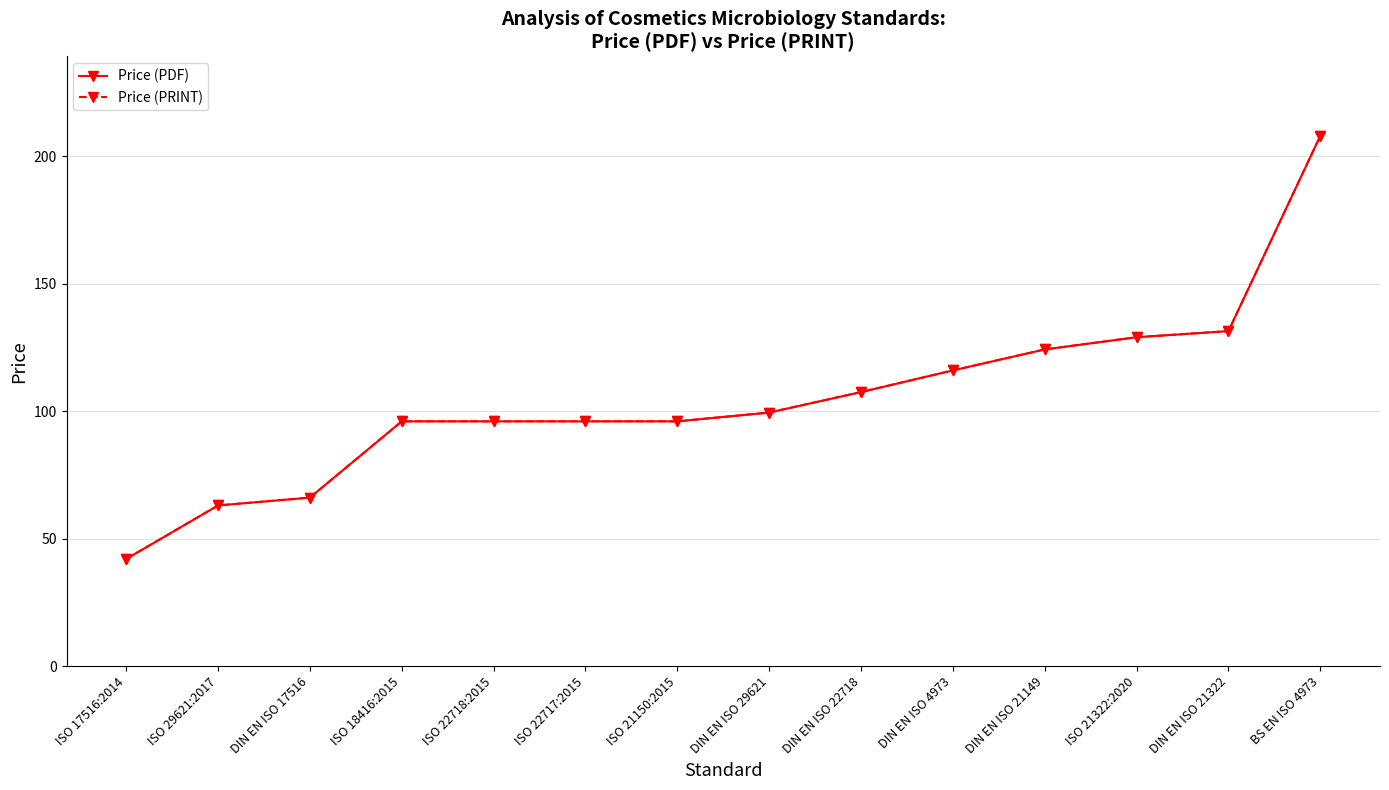

What is the highest value of the Price (PRINT) series?

208.0